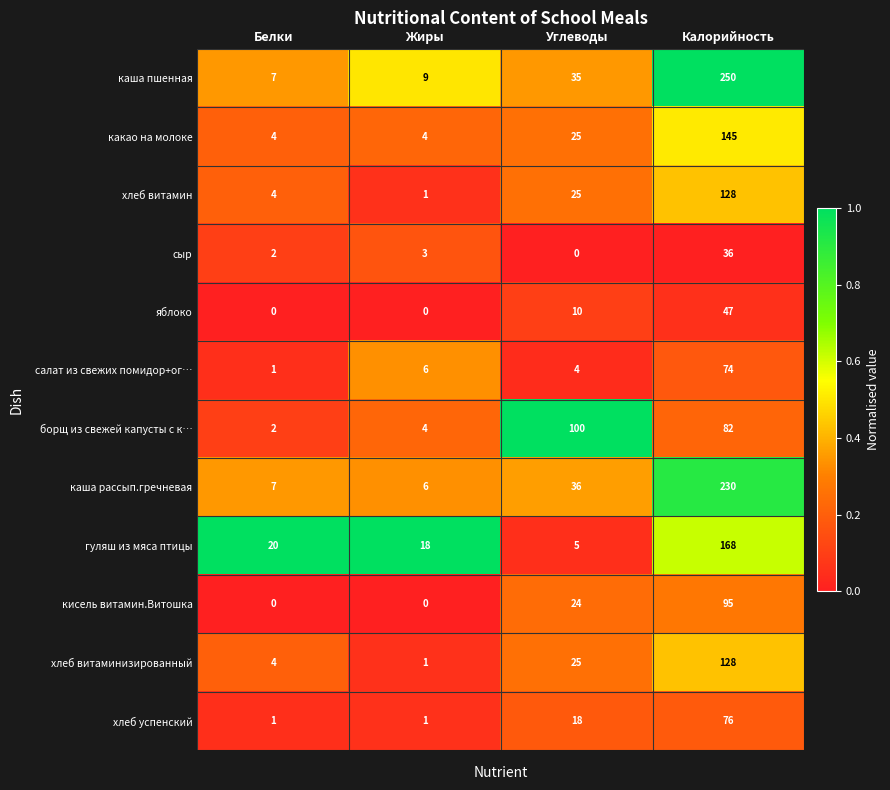

Which series has the largest range (max minus min)?

каша пшенная